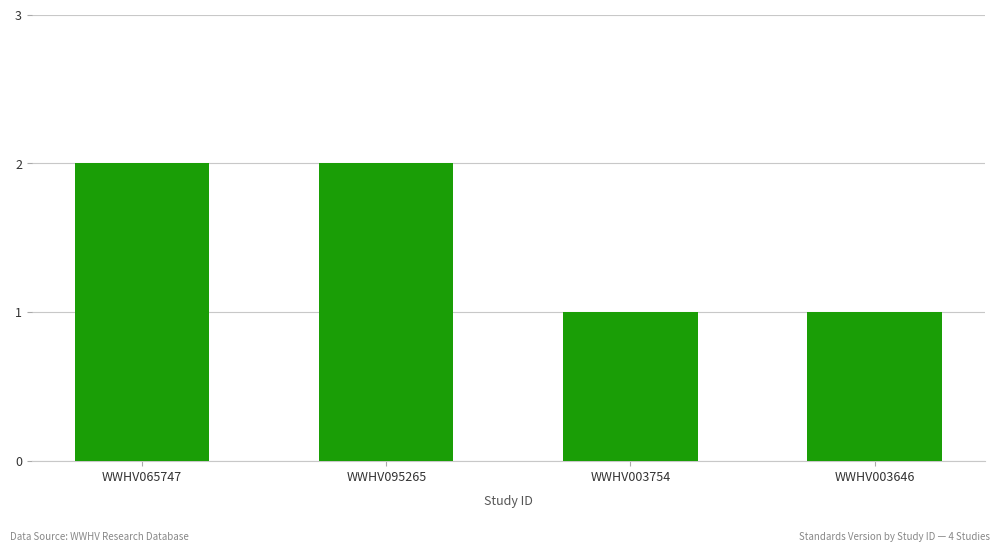

What is the value of the 3rd bar from the left?

1